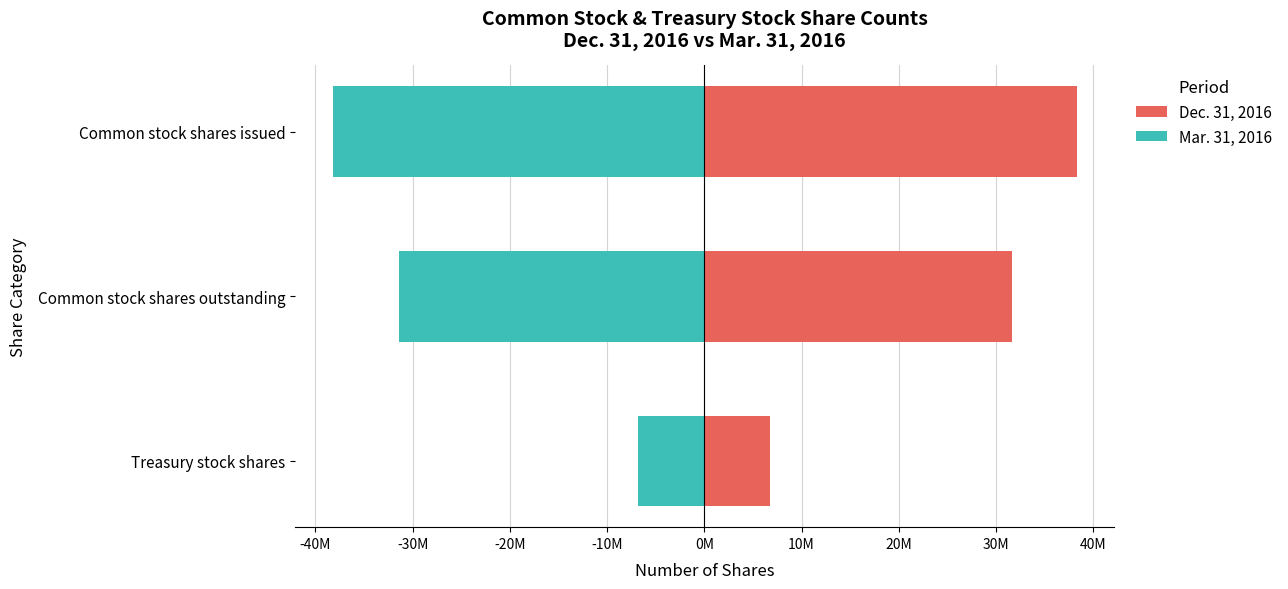

Which series has the largest total across all categories?

Dec. 31, 2016